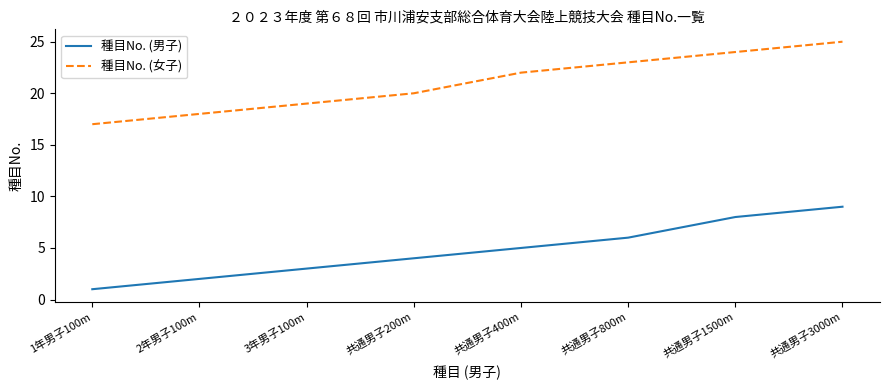

Which category has the lowest value in the 種目No. (女子) series?

1年男子100m